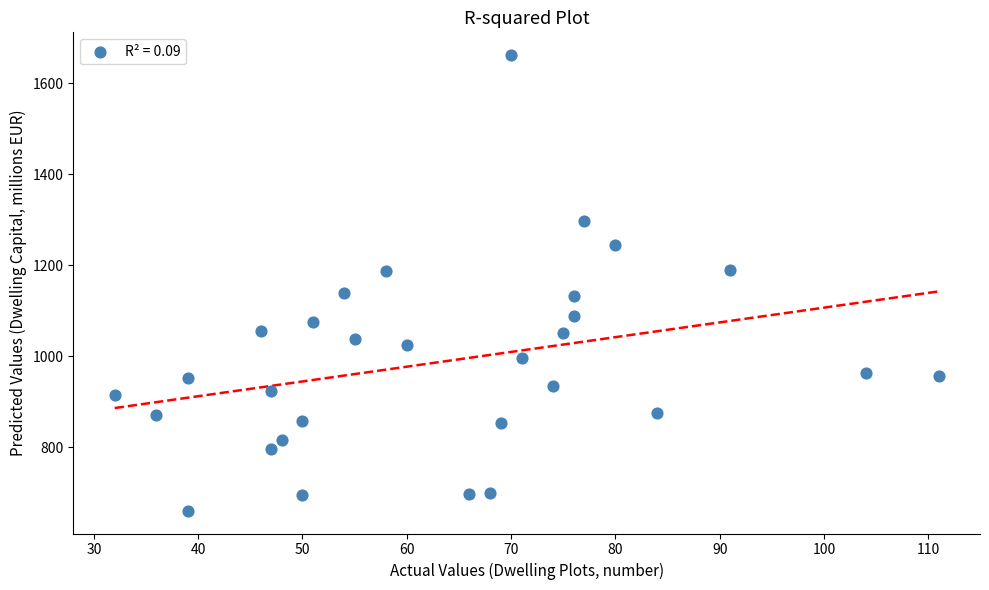

What is the range of X values (max minus min)?

79.0